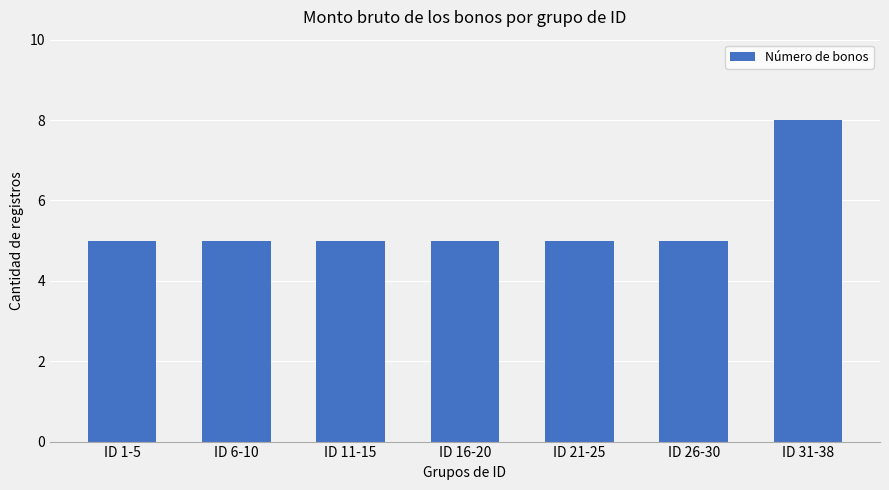

What is the label of the 1st bar from the left?

ID 1-5